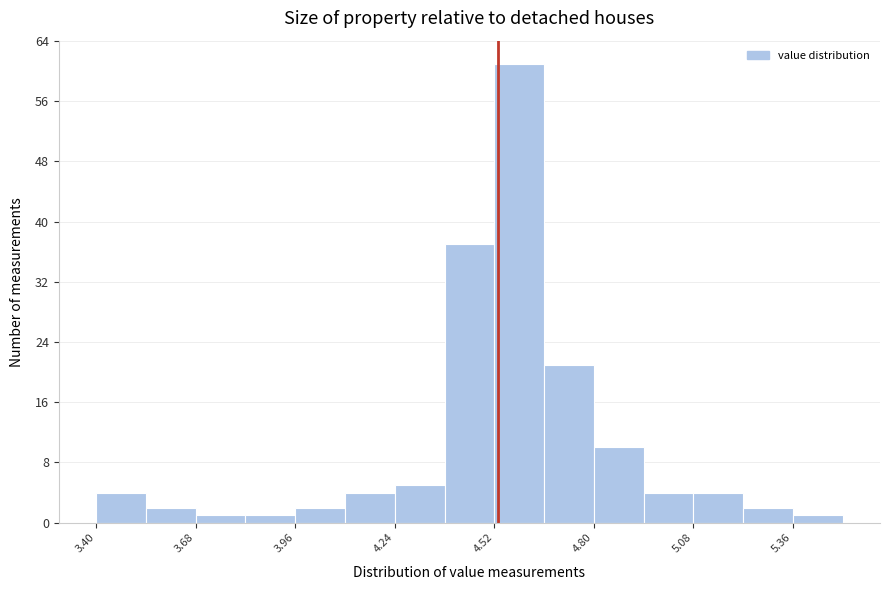

Read against the x-axis, roughly where is the centre of the tallest bar?

4.60